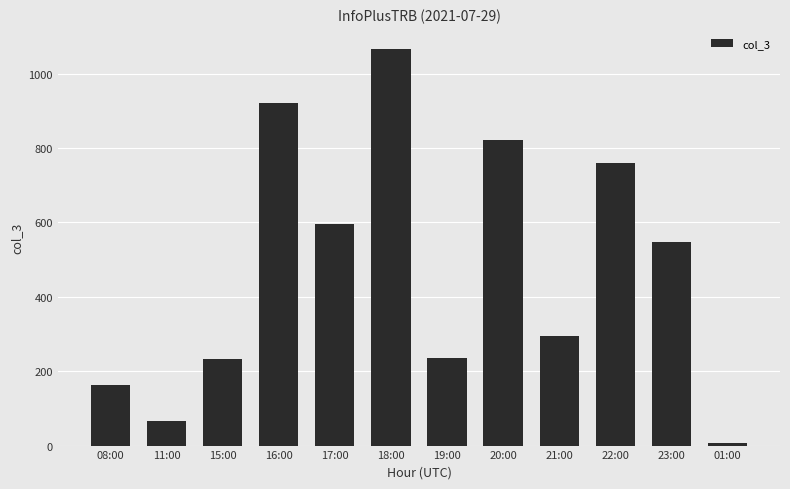

What is the label of the 6th bar from the right?

19:00